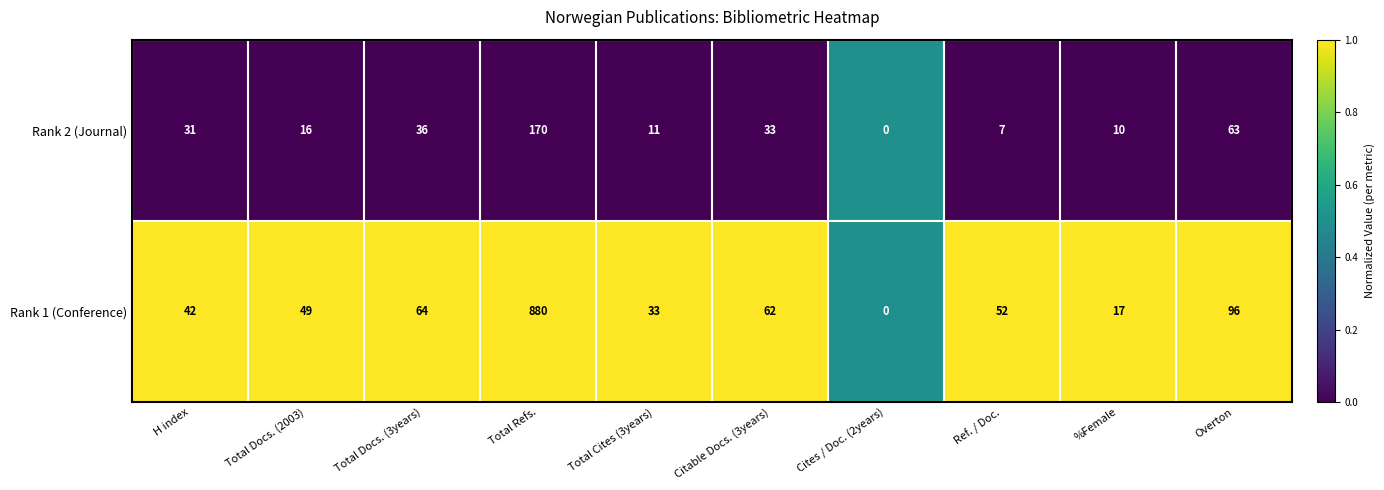

What is the sum of all Rank 2 (Journal) values?

377